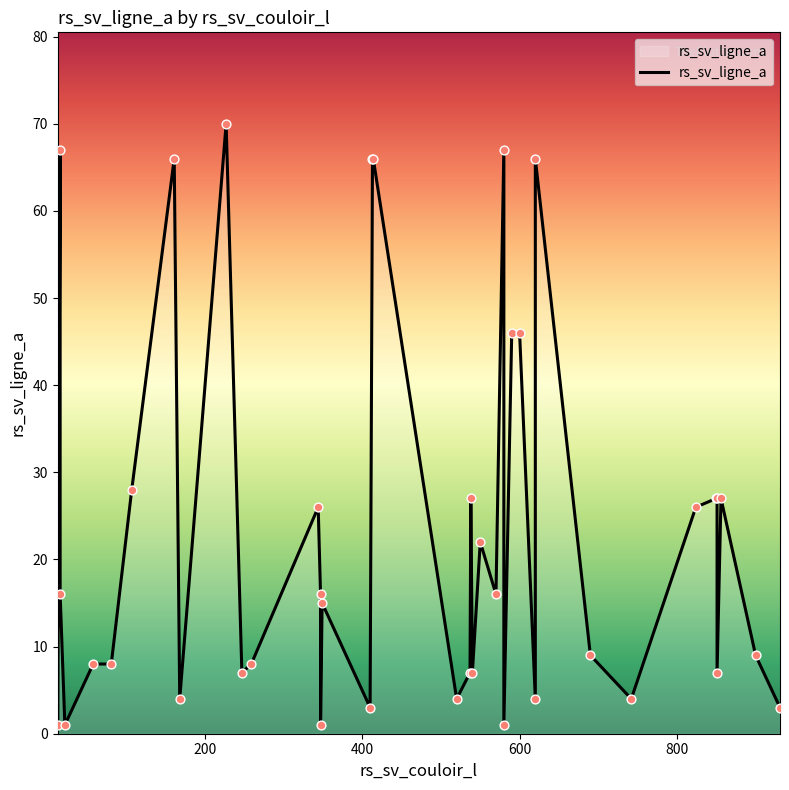

What is the change in value from 349 to 538?

+12